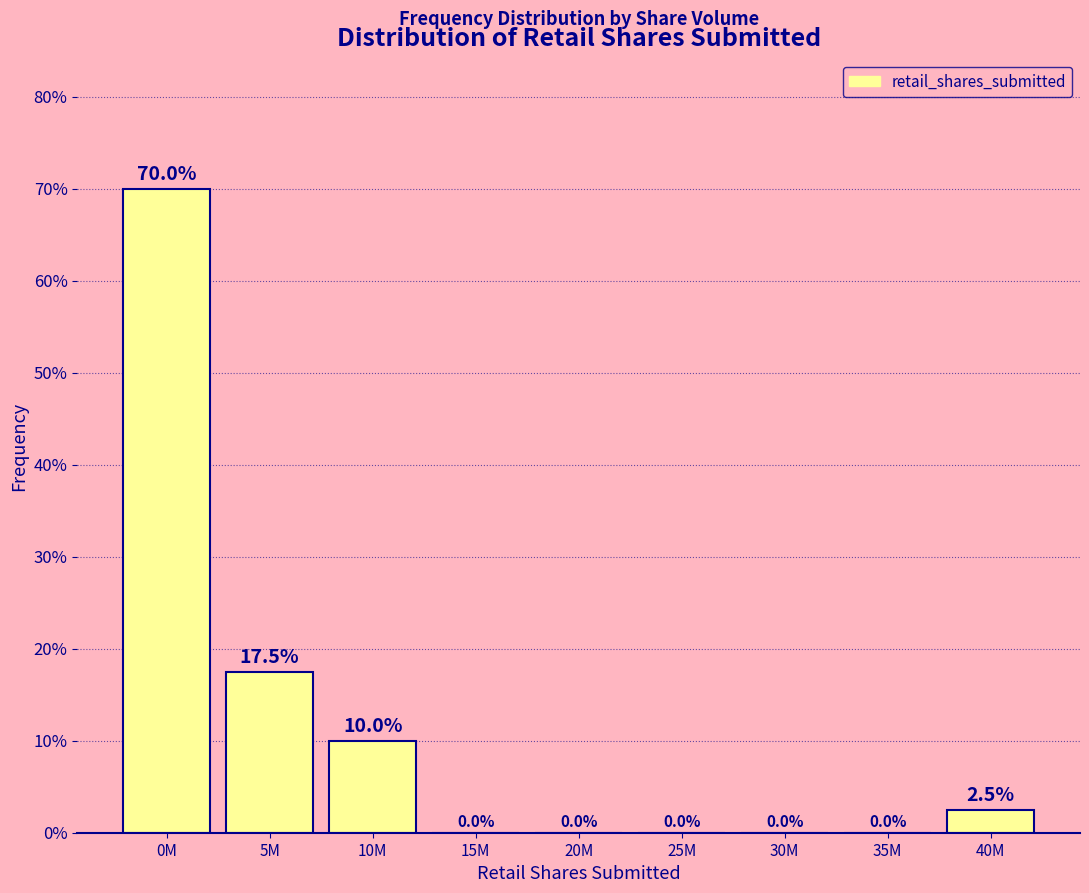

Reading left to right, what are all the values shown in this chart?

0M=70.0	5M=17.5	10M=10.0	15M=0.0	20M=0.0	25M=0.0	30M=0.0	35M=0.0	40M=2.5